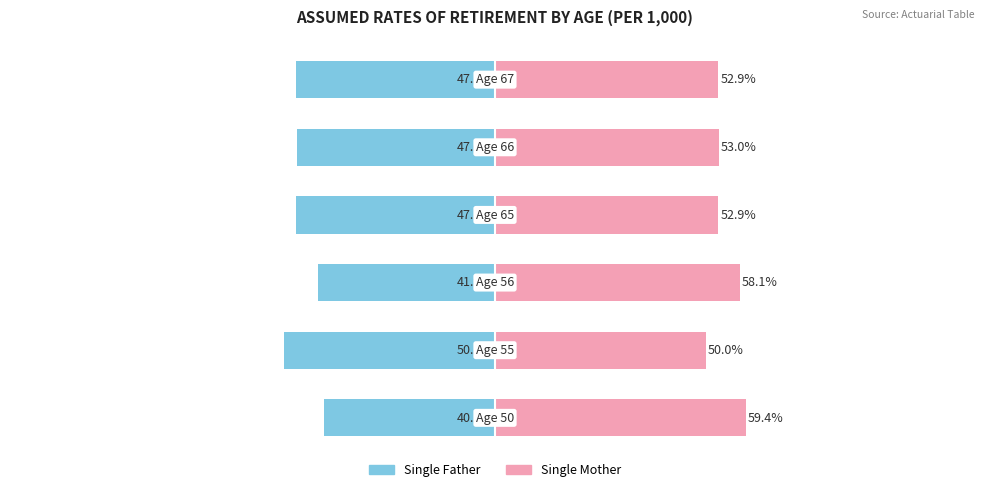

True or false: Single Father has a value of -29.6 at 4.

False